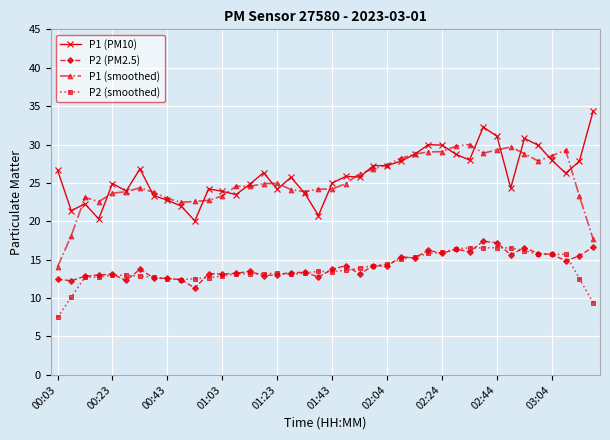

What is the value of the P2 (smoothed) point at the 20th from the left?

13.5